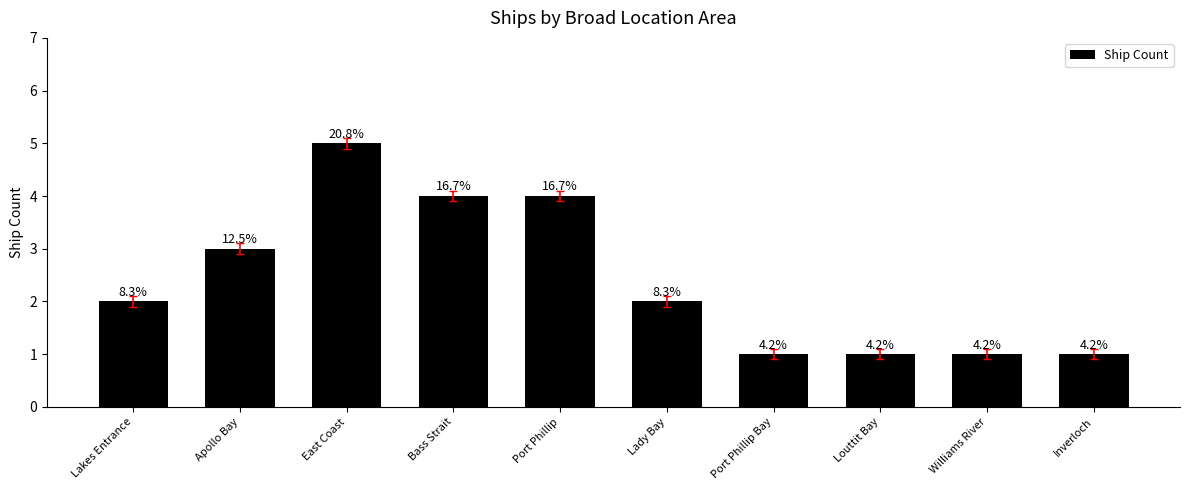

What is the sum of all values?

24